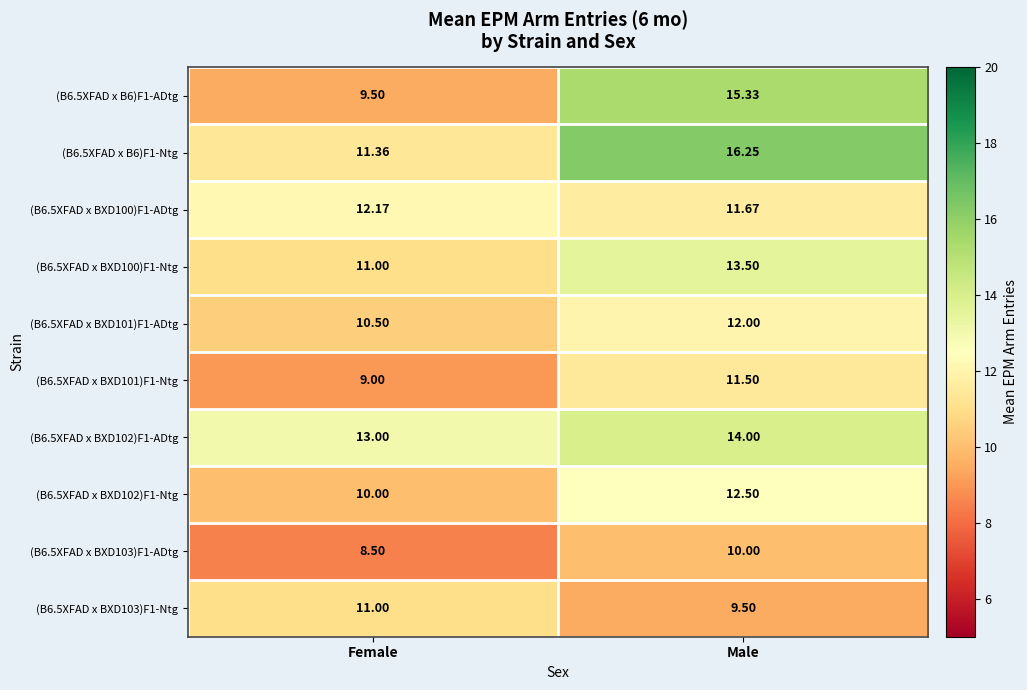

Which category has the lowest value in the (B6.5XFAD x BXD100)F1-Ntg series?

Female